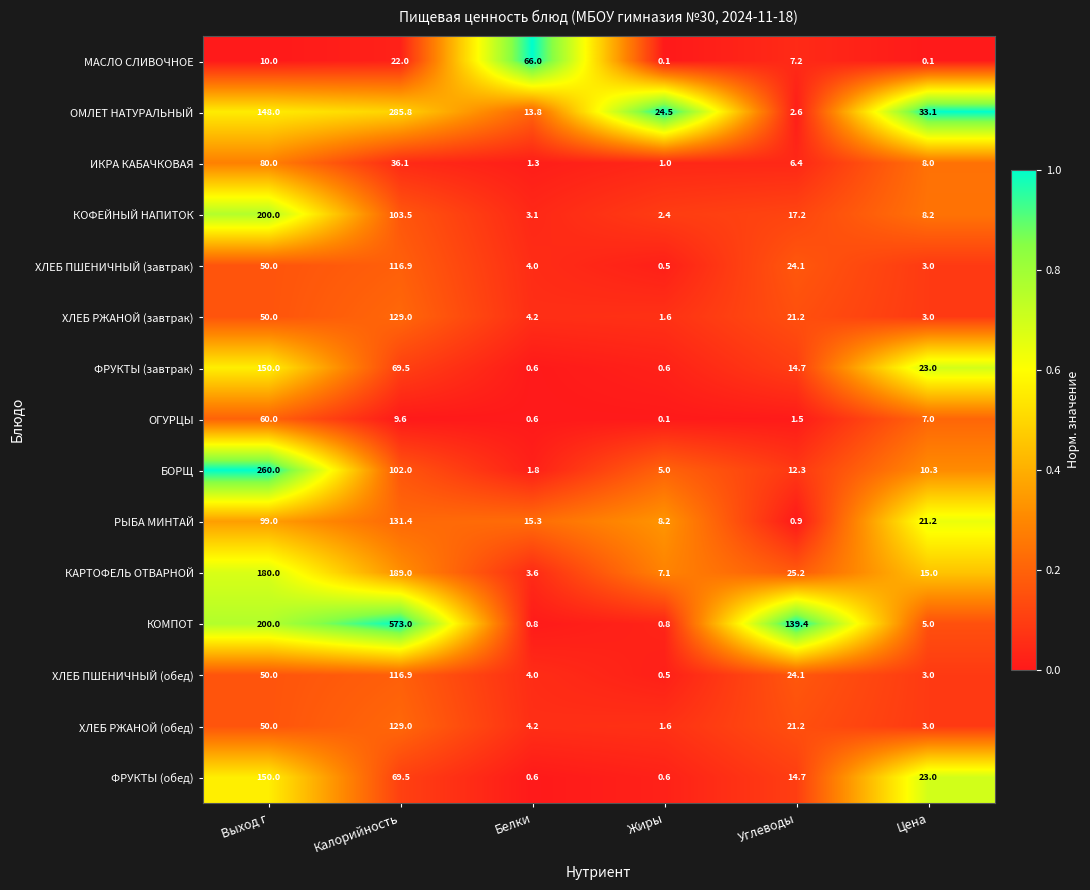

Rank the categories by КАРТОФЕЛЬ ОТВАРНОЙ value from lowest to highest.

Белки, Жиры, Цена, Углеводы, Выход г, Калорийность